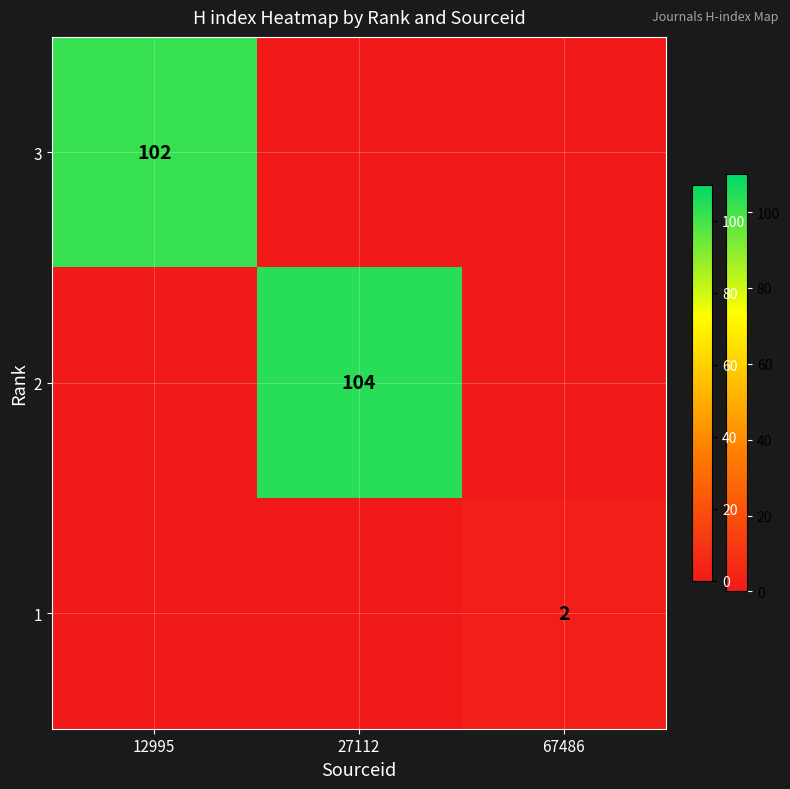

True or false: 3 has a value of 164 at 12995.

False